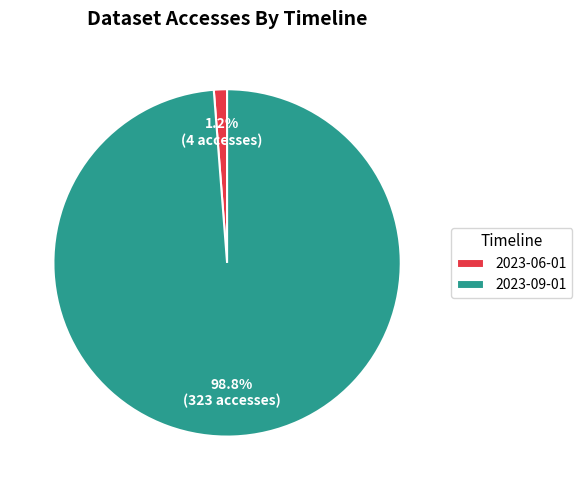

Which category has the biggest portion of the pie?

2023-09-01